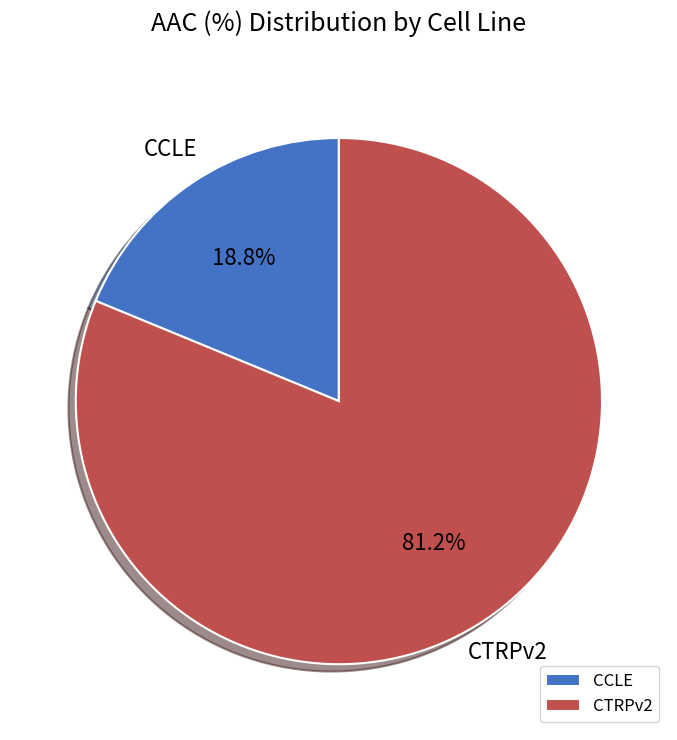

How many segments does this pie chart have?

2